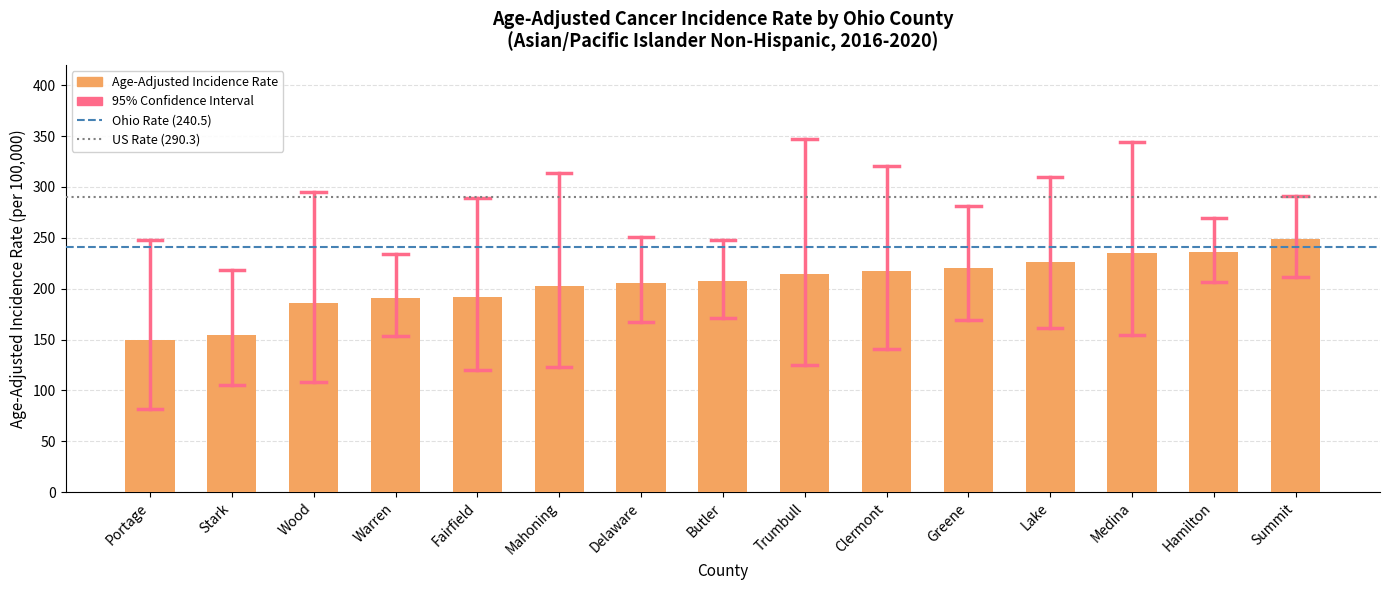

At which category does the chart reach its peak across all series?

Summit